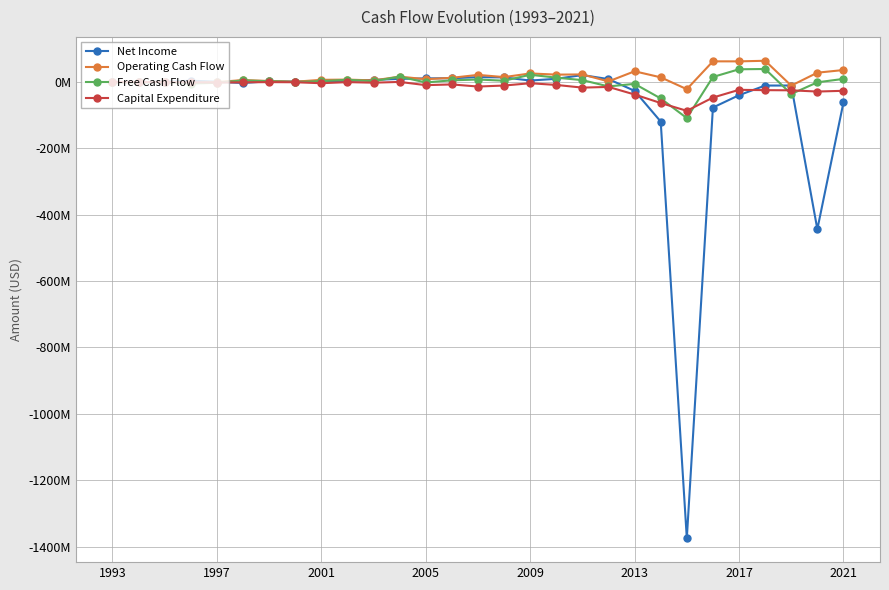

True or false: Net Income has more than 2 interior local peaks.

True